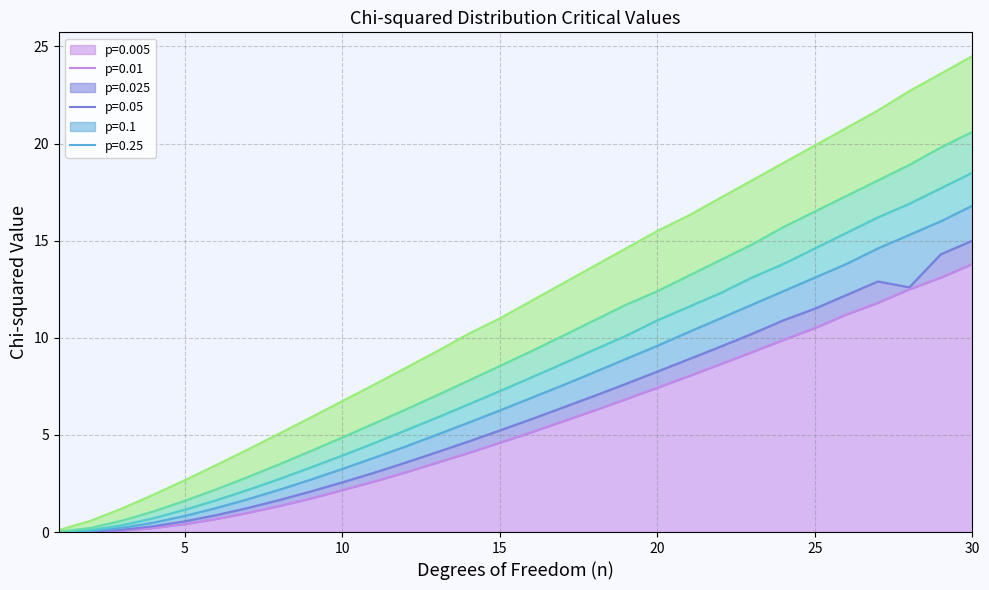

How many values in the 0.025 series exceed 6?

16